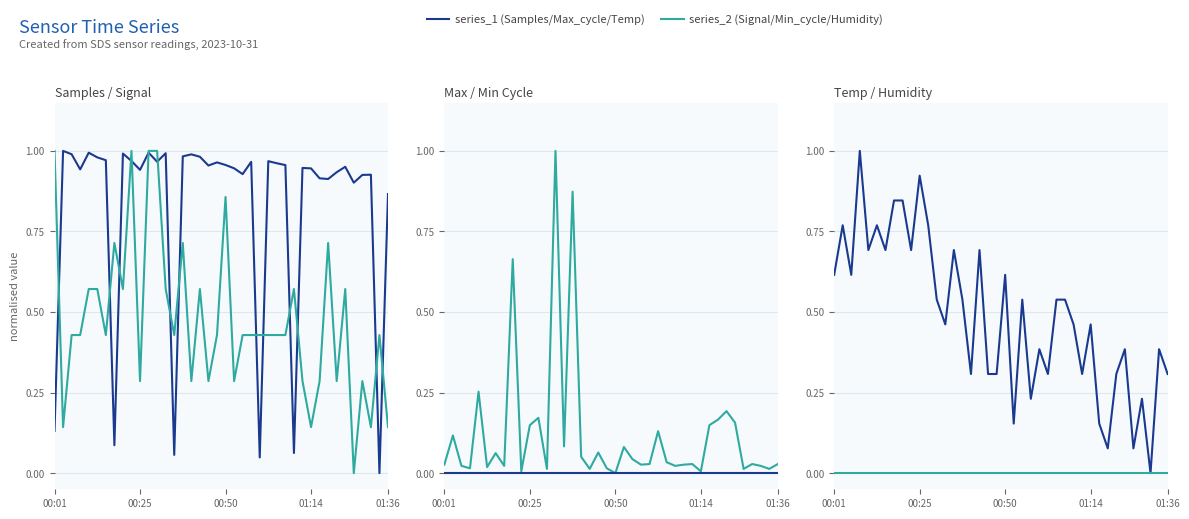

What is the spread (max minus min) of values at 38?

0.4